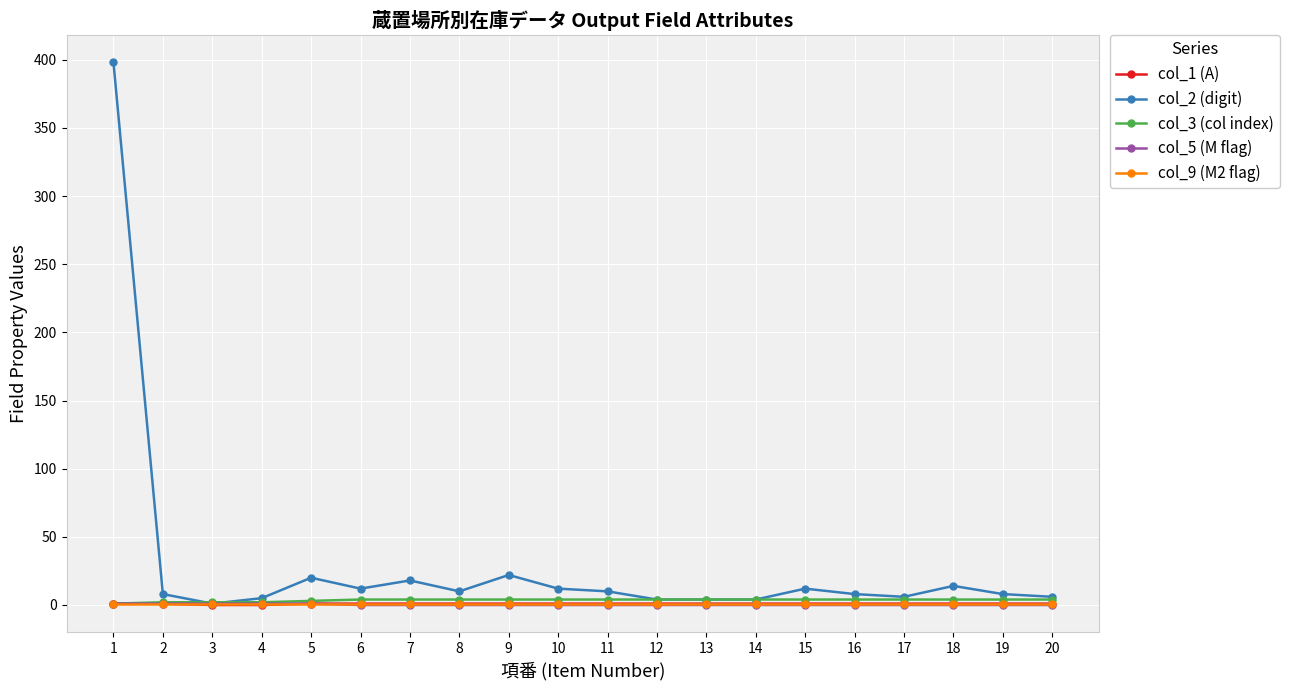

Which series has the largest total across all categories?

col_2 (digit)